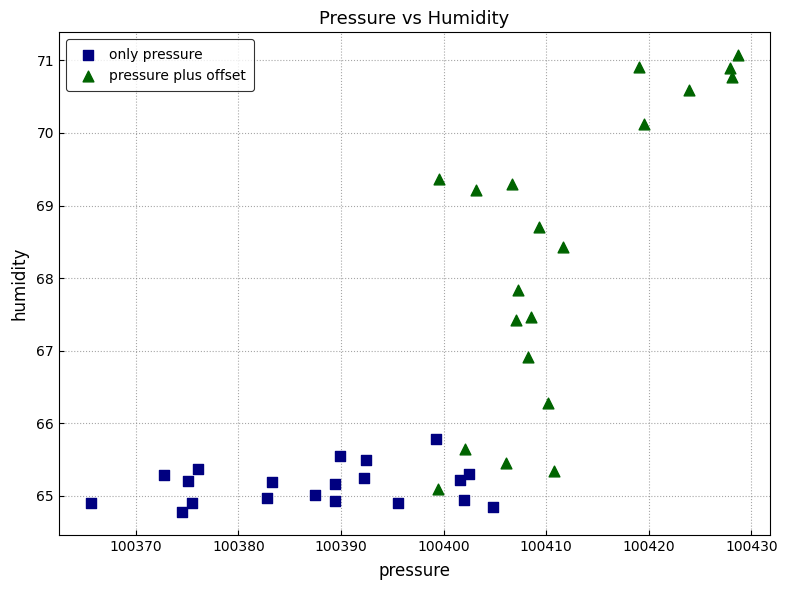

Which series contains the lowest Y value?

only pressure